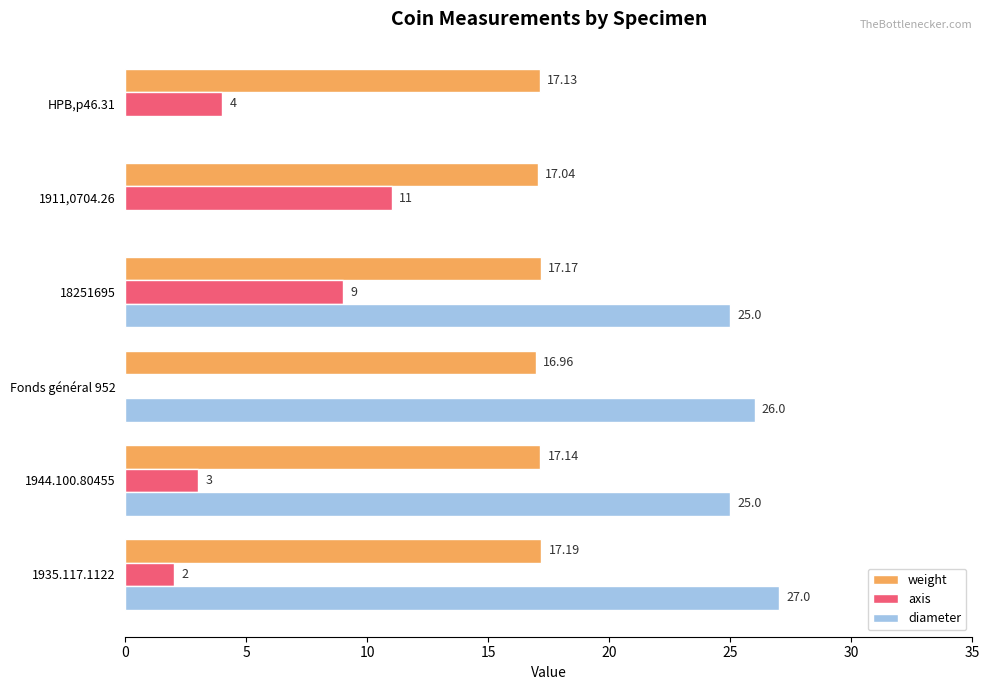

What is the sum of the diameter values at 18251695 and HPB,p46.31?

25.0